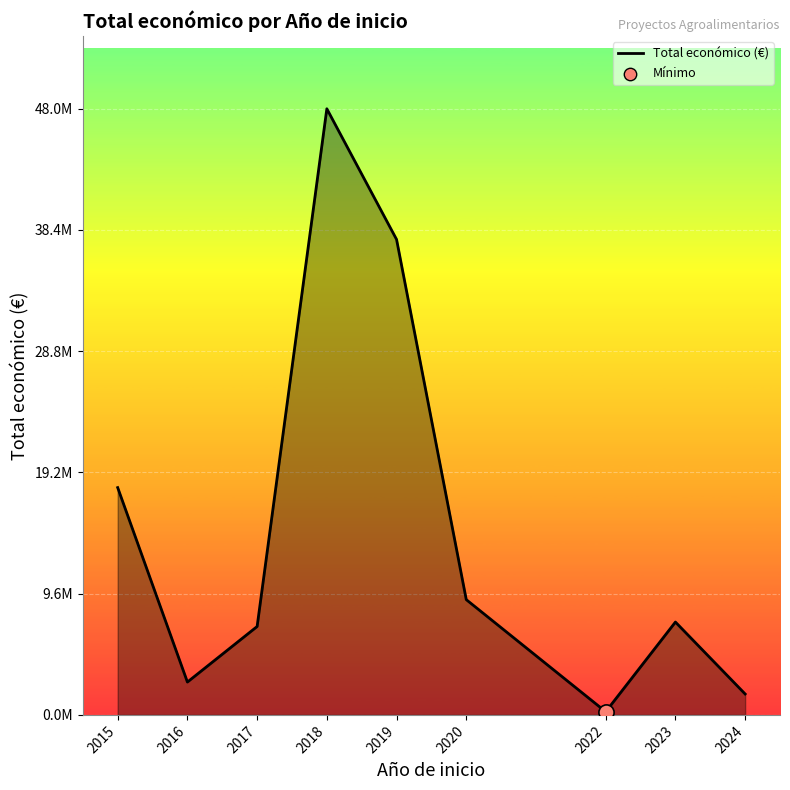

Is this an area chart (filled region under the line)?

Yes